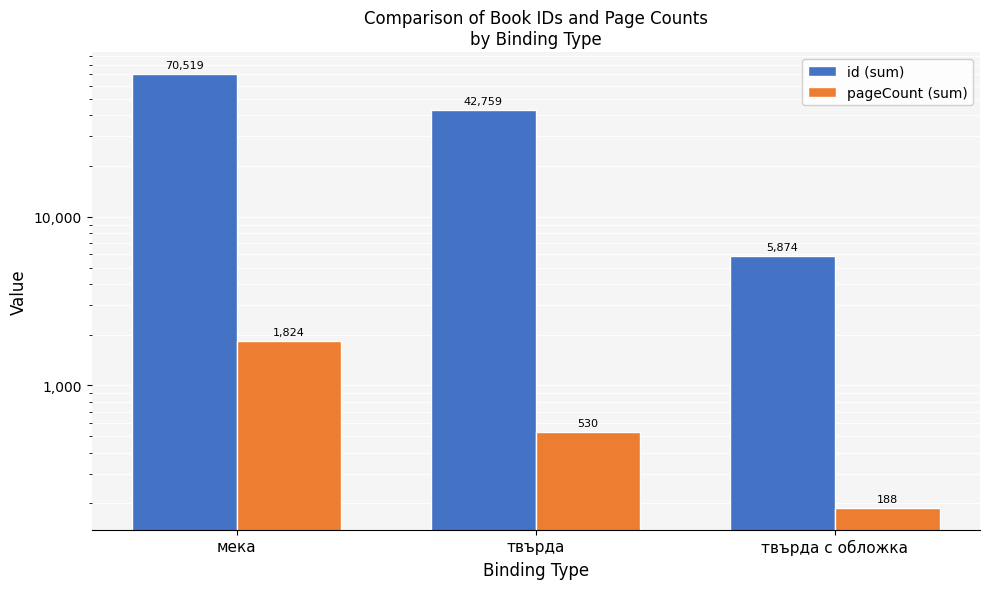

What position from the right is твърда?

2